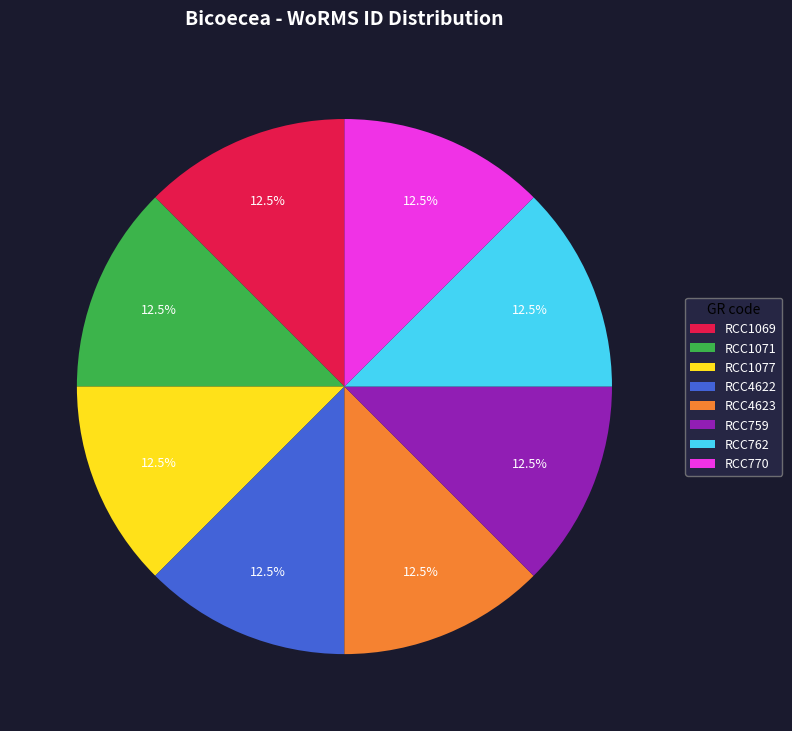

What is the ratio of the value at RCC770 to the value at RCC762?

1.0